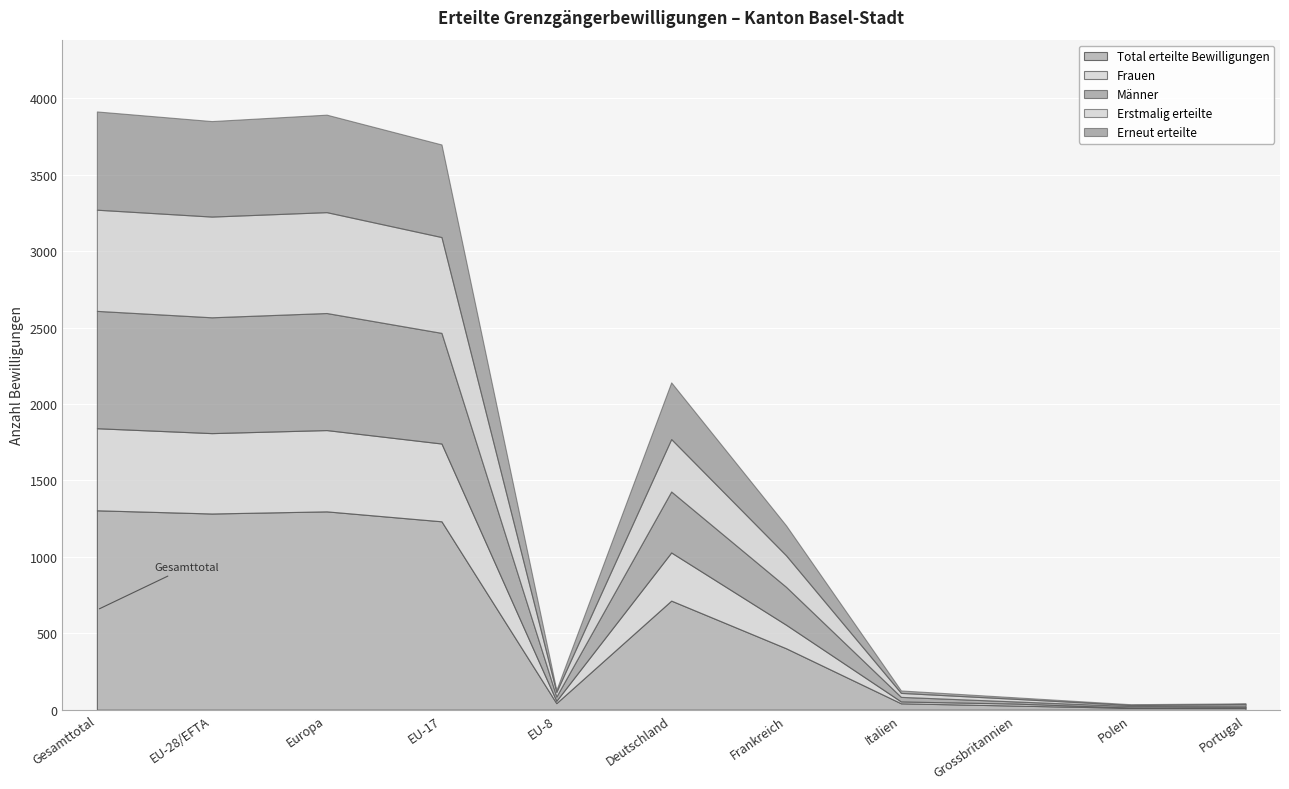

How many values in the Männer series are below 248?

5